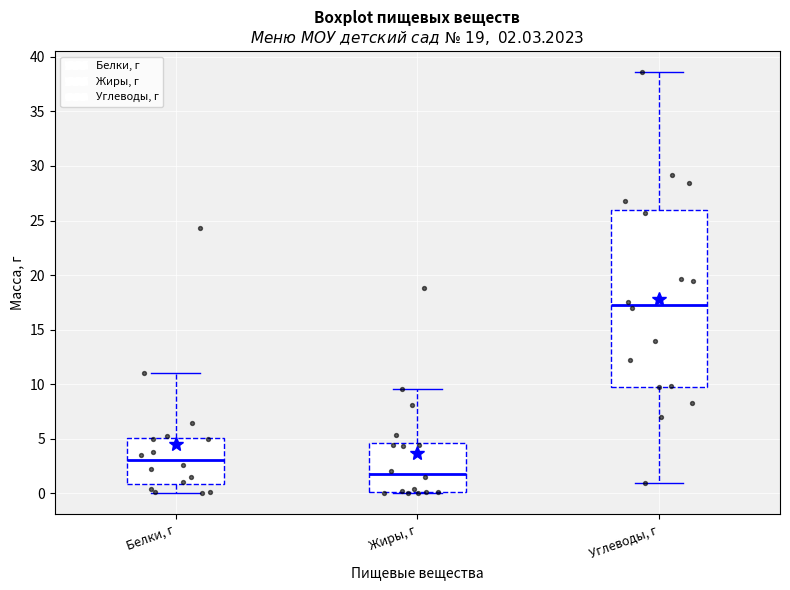

Which box's median line is the highest?

Углеводы, г